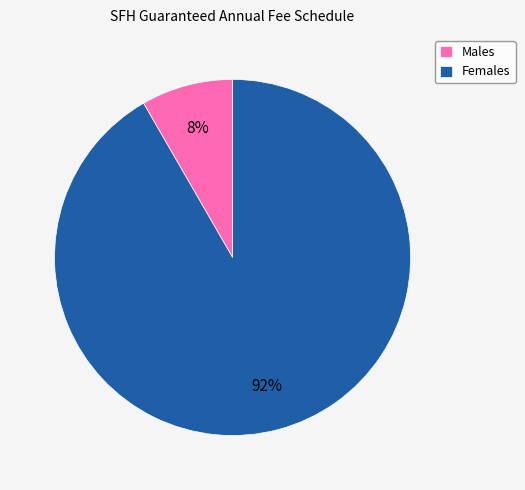

Rank the categories by value from lowest to highest.

Males, Females